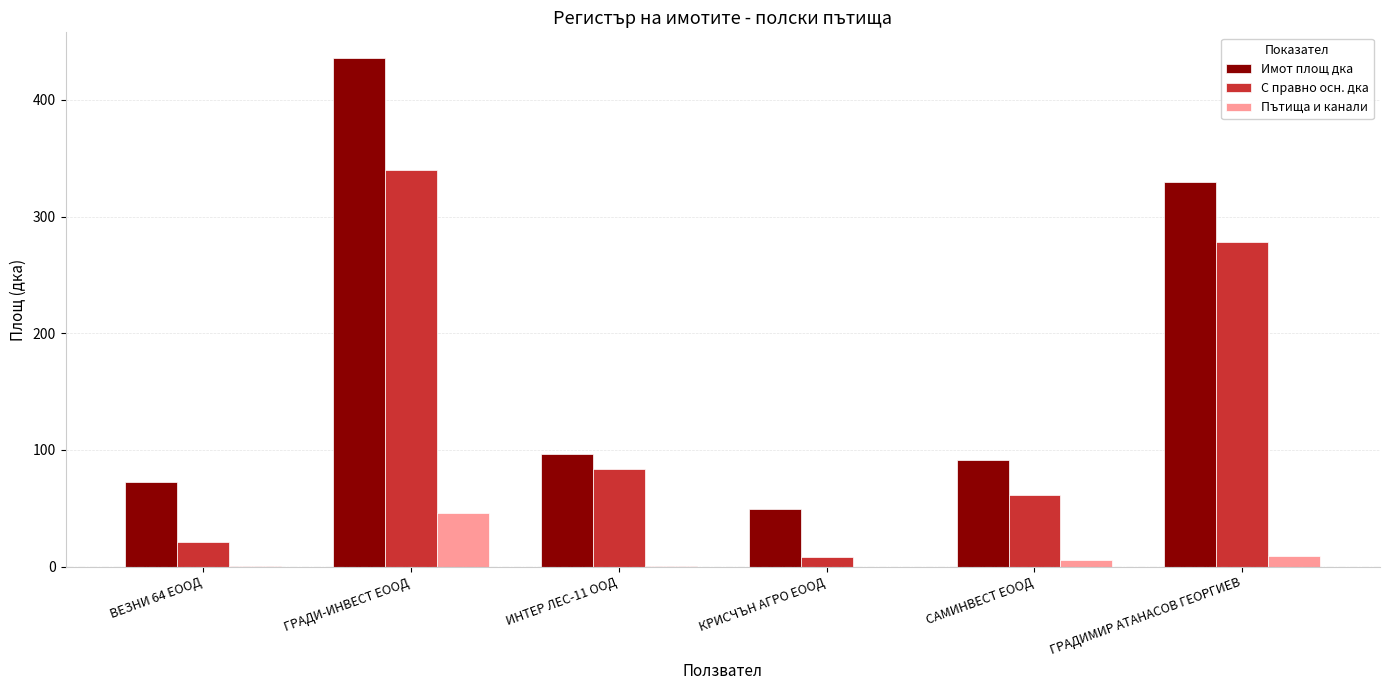

Where does the Имот площ дка series first go above 96?

ГРАДИ-ИНВЕСТ ЕООД